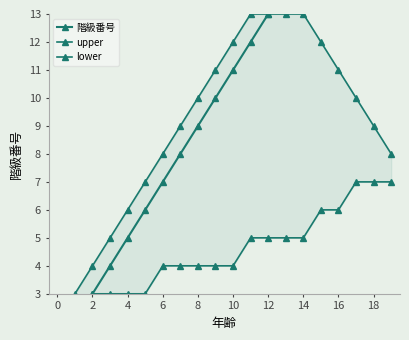

What value does the lower series have at 2?

2